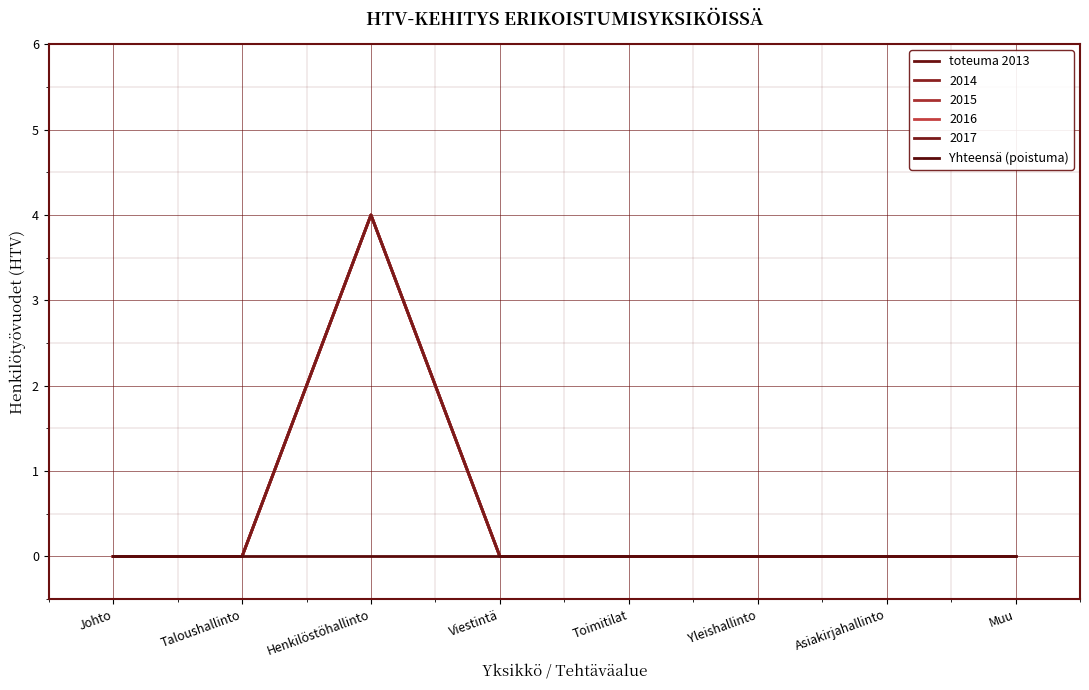

Does the chart display data point markers on the line(s)?

No